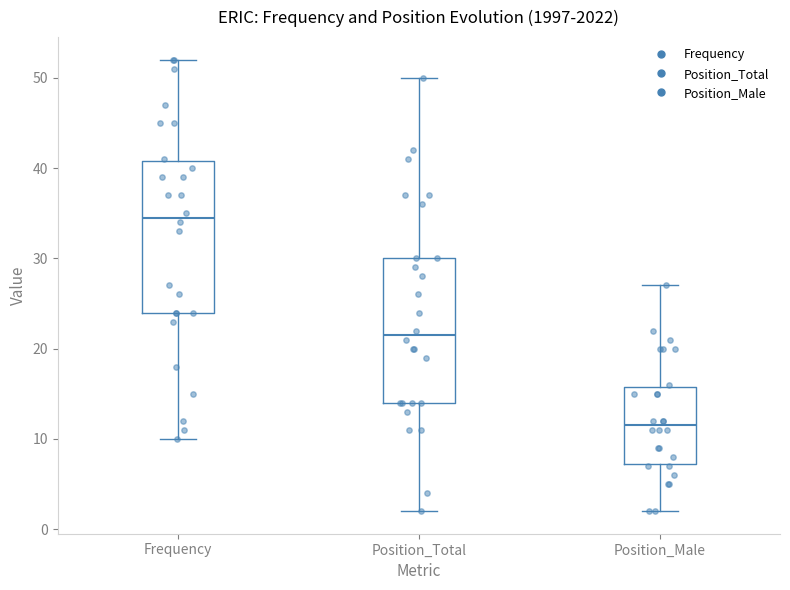

Reading left to right, transcribe this box plot: for each box, give where its median line is, the range the box spans, and where its two whiskers end, as read against the y-axis. The values are not printed on the chart, so give them approximately, as read against the axis.

Frequency: median 35, box 24 to 41, whiskers 10 to 52
Position_Total: median 22, box 14 to 30, whiskers 2 to 50
Position_Male: median 12, box 7 to 16, whiskers 2 to 27